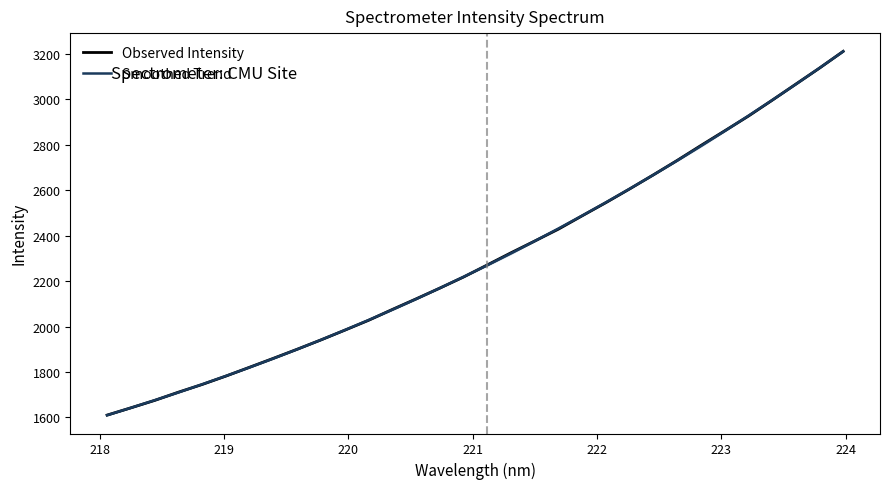

What is the maximum value for Smoothed Trend?

3211.6